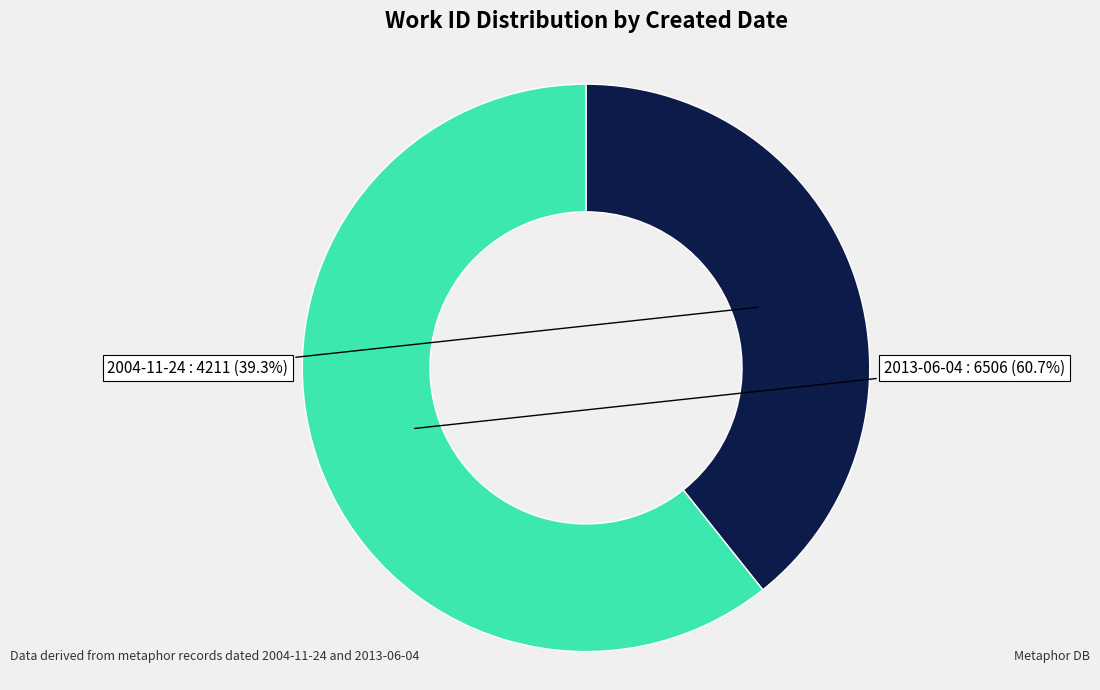

Between 2004-11-24 and 2013-06-04, which is larger?

2013-06-04